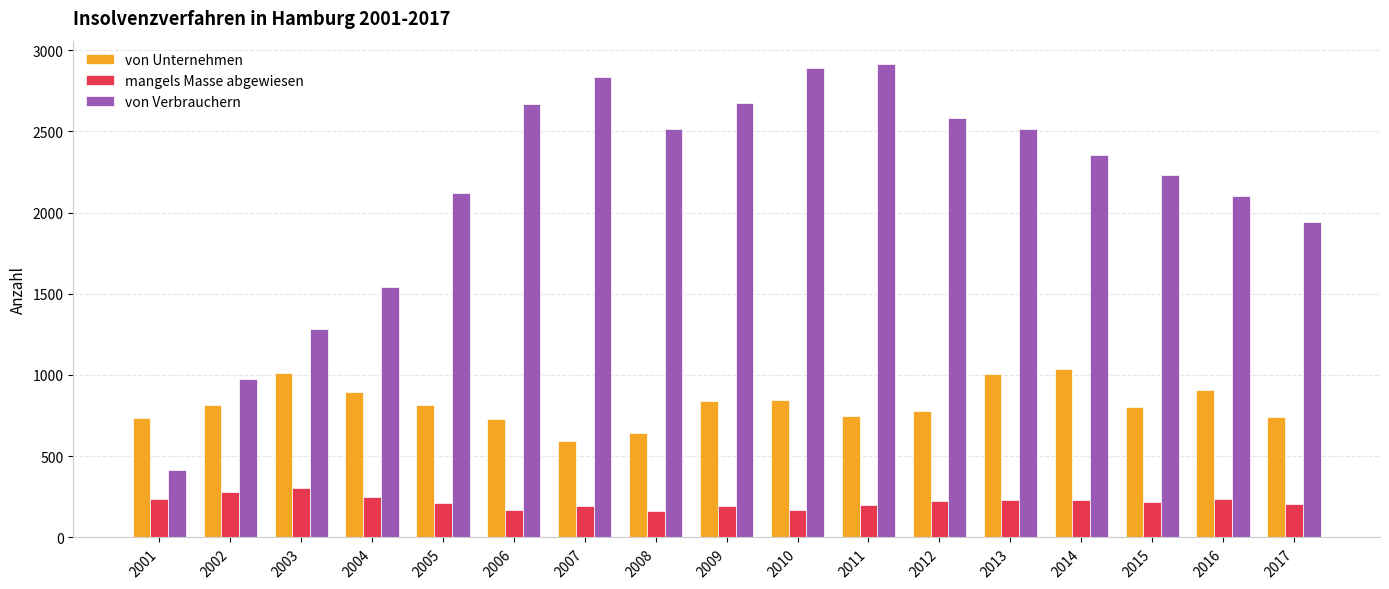

The von Unternehmen series shows 896 at 2004. True or false?

True